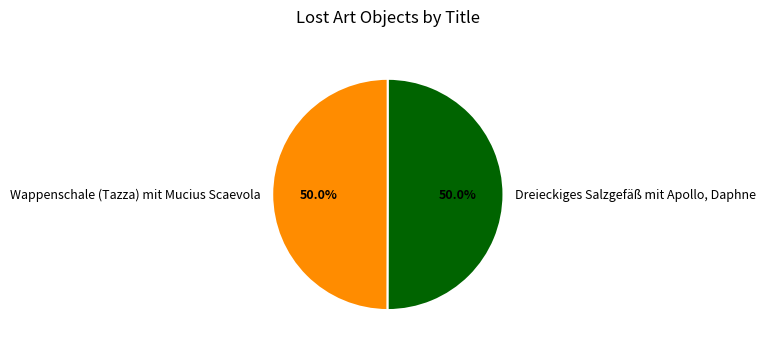

What is the ratio of the value at Dreieckiges Salzgefäß mit Apollo, Daphne to the value at Wappenschale (Tazza) mit Mucius Scaevola?

1.0